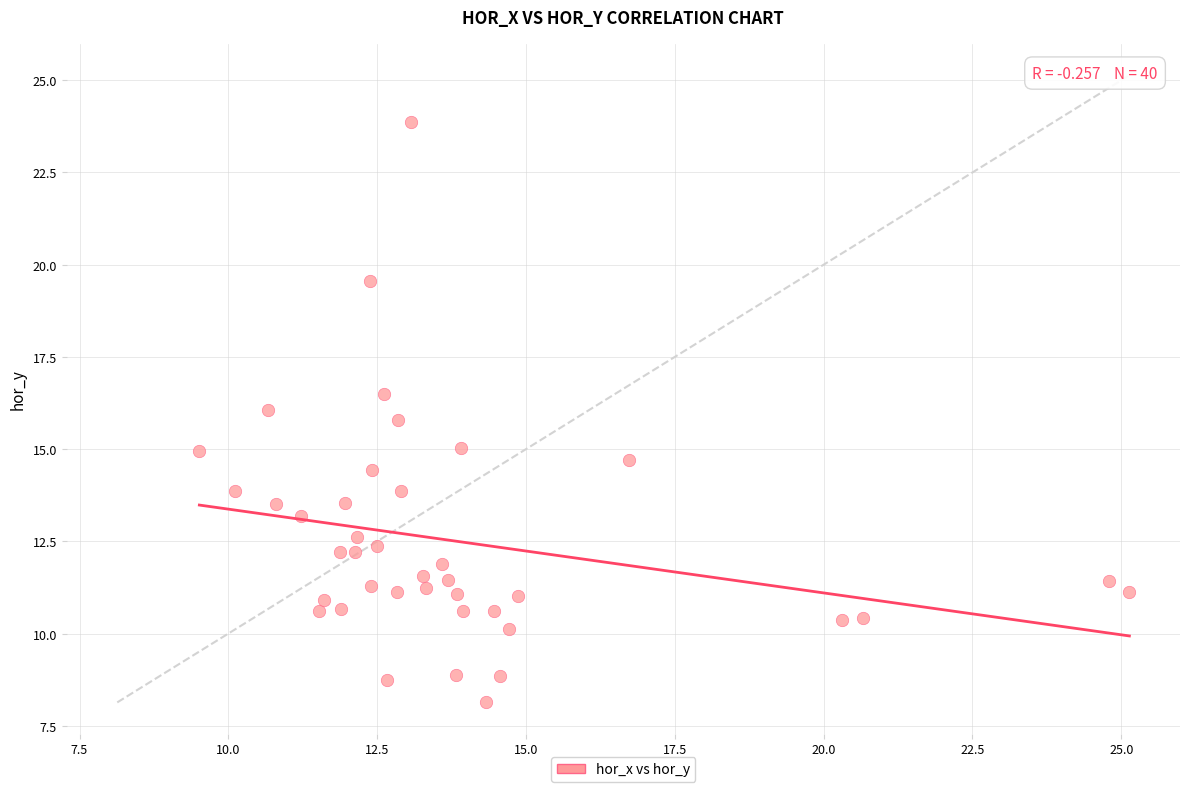

What is the range of X values (max minus min)?

15.6